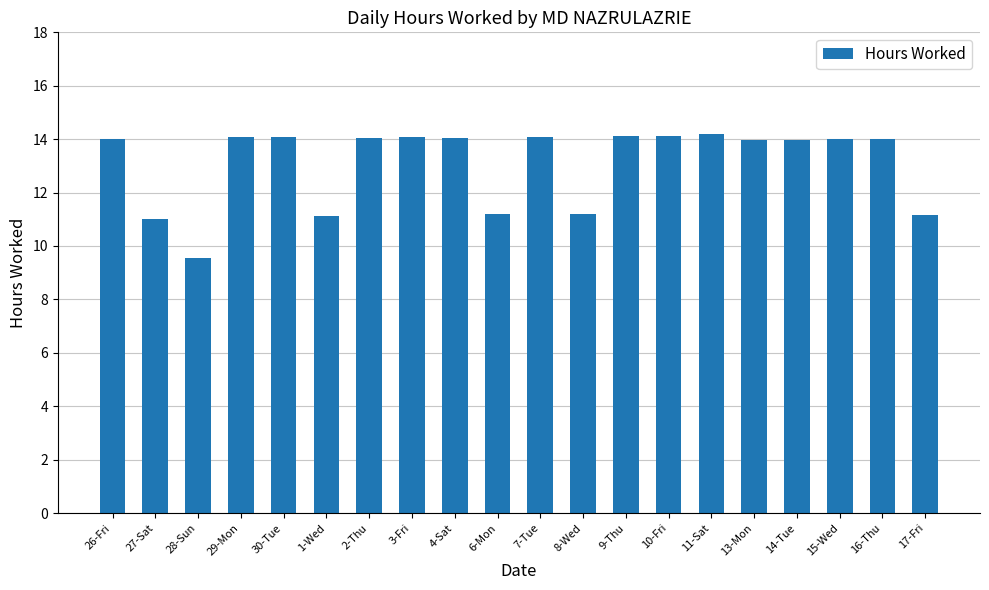

What is the ratio of the value at 14-Tue to the value at 17-Fri?

1.3